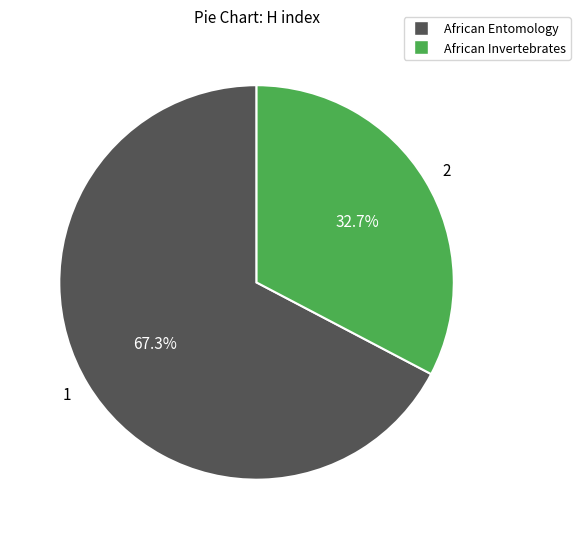

To the nearest percent, what is the difference between the largest and smallest slice percentages?

35%